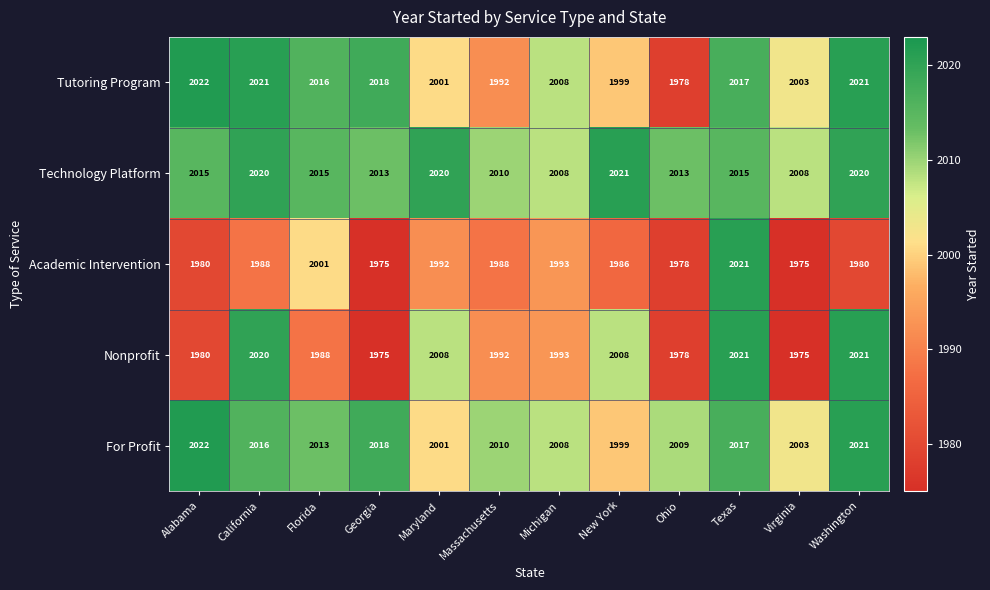

What is the approximate value of Nonprofit at New York, to the nearest 10?

2010